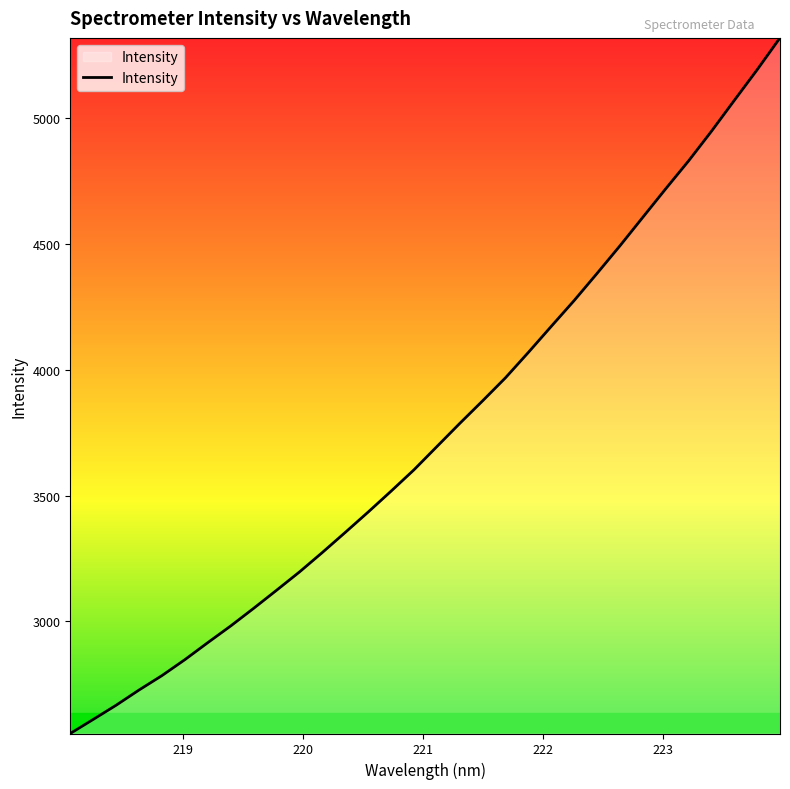

What is the difference between the maximum and minimum values?

2765.2